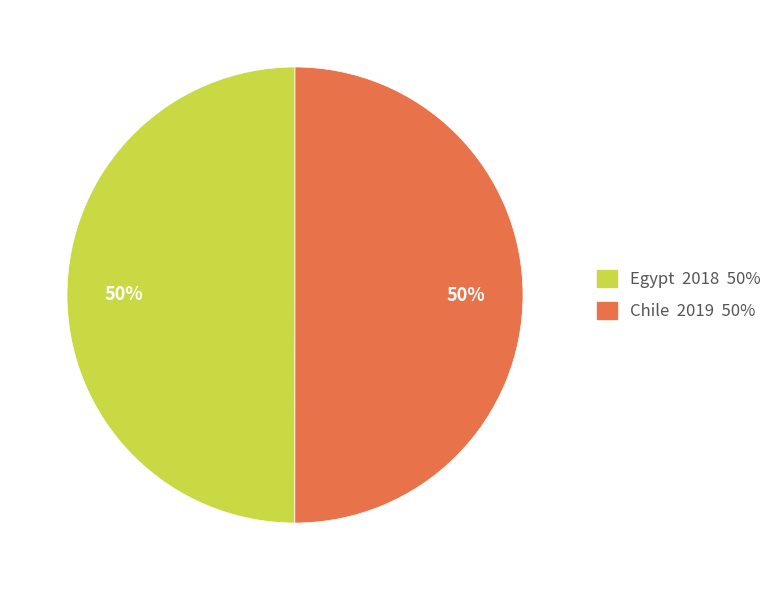

To the nearest percent, what is the average slice percentage?

50%